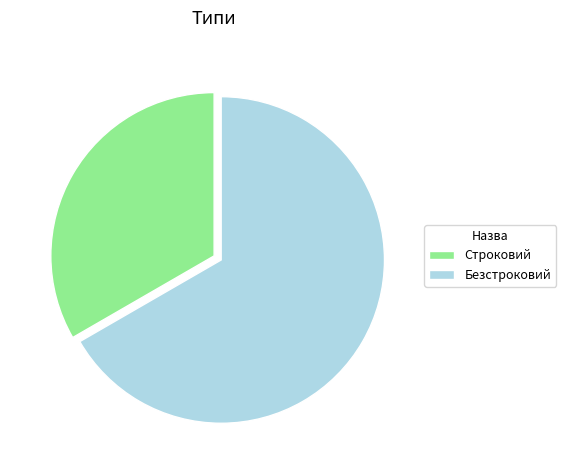

Which has a higher value, Безстроковий or Строковий?

Безстроковий